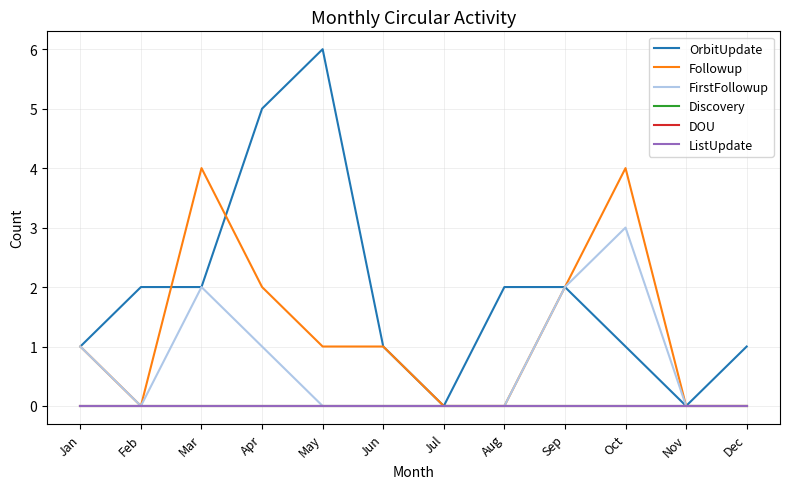

At how many categories does at least one series exceed 1?

7